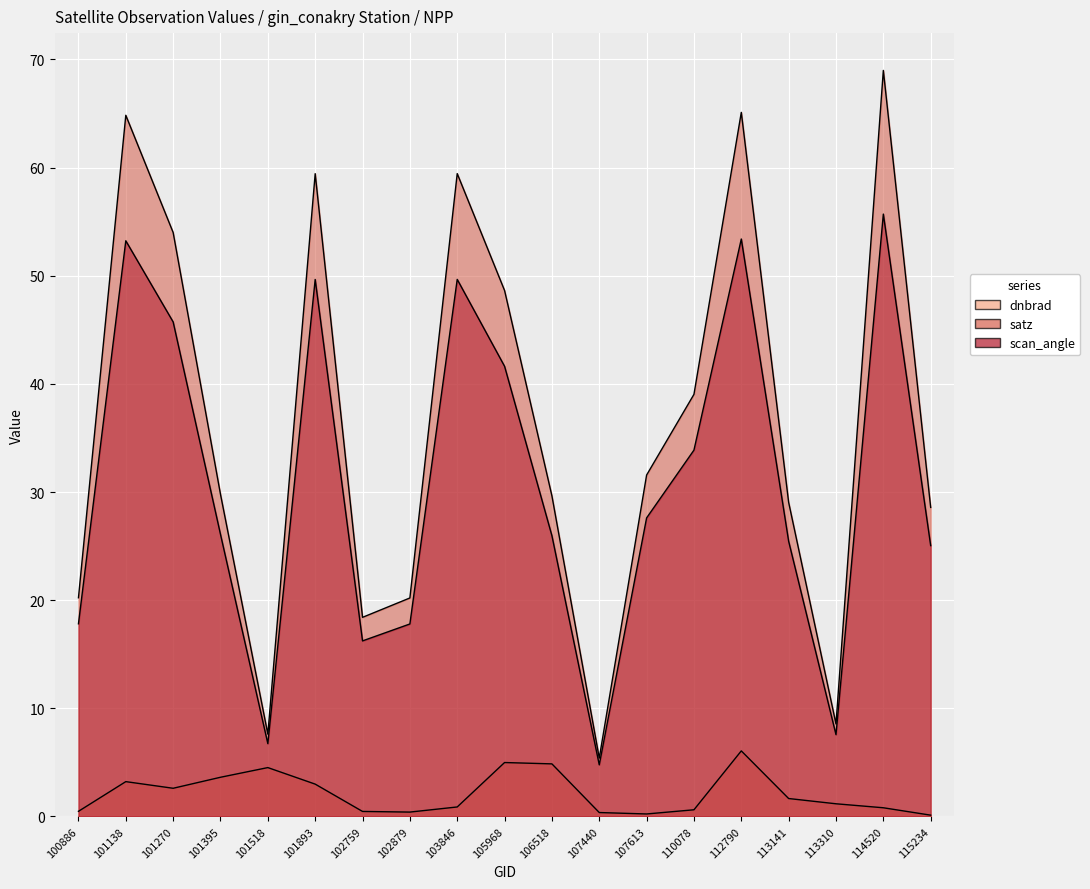

Reading left to right, transcribe all the data shown in this chart.

dnbrad: 100886=0.5	101138=3.2	101270=2.6	101395=3.6	101518=4.5	101893=3.0	102759=0.5	102879=0.4	103846=0.9	105968=5.0	106518=4.9	107440=0.4	107613=0.2	110078=0.6	112790=6.1	113141=1.7	113310=1.2	114520=0.8	115234=0.1
satz: 100886=20.2	101138=64.8	101270=54.0	101395=29.8	101518=7.6	101893=59.4	102759=18.4	102879=20.2	103846=59.4	105968=48.6	106518=29.6	107440=5.4	107613=31.6	110078=39.0	112790=65.1	113141=29.0	113310=8.6	114520=69.0	115234=28.6
scan_angle: 100886=17.8	101138=53.2	101270=45.7	101395=26.1	101518=6.7	101893=49.7	102759=16.2	102879=17.8	103846=49.7	105968=41.6	106518=26.0	107440=4.8	107613=27.6	110078=33.9	112790=53.4	113141=25.4	113310=7.6	114520=55.7	115234=25.0